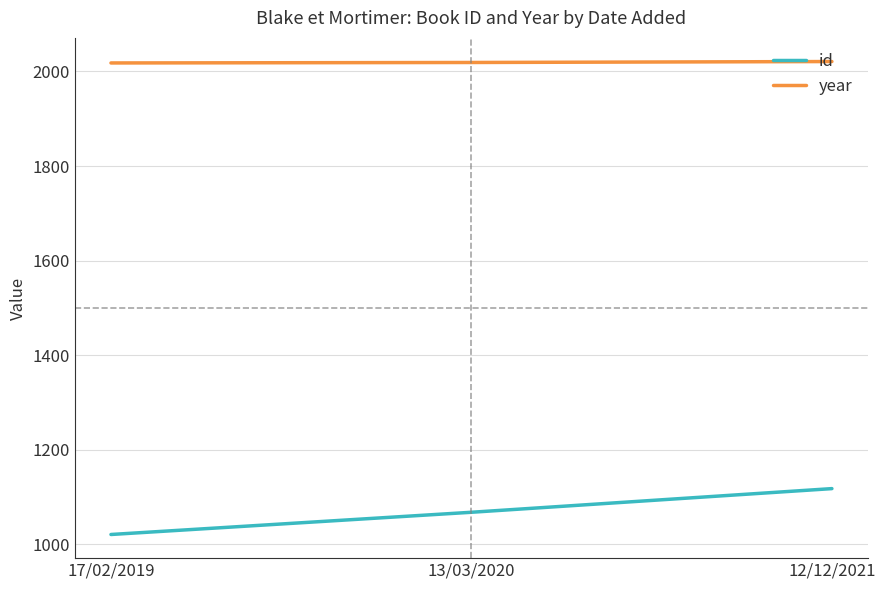

Read the id value at 17/02/2019, to the nearest 5.

1020